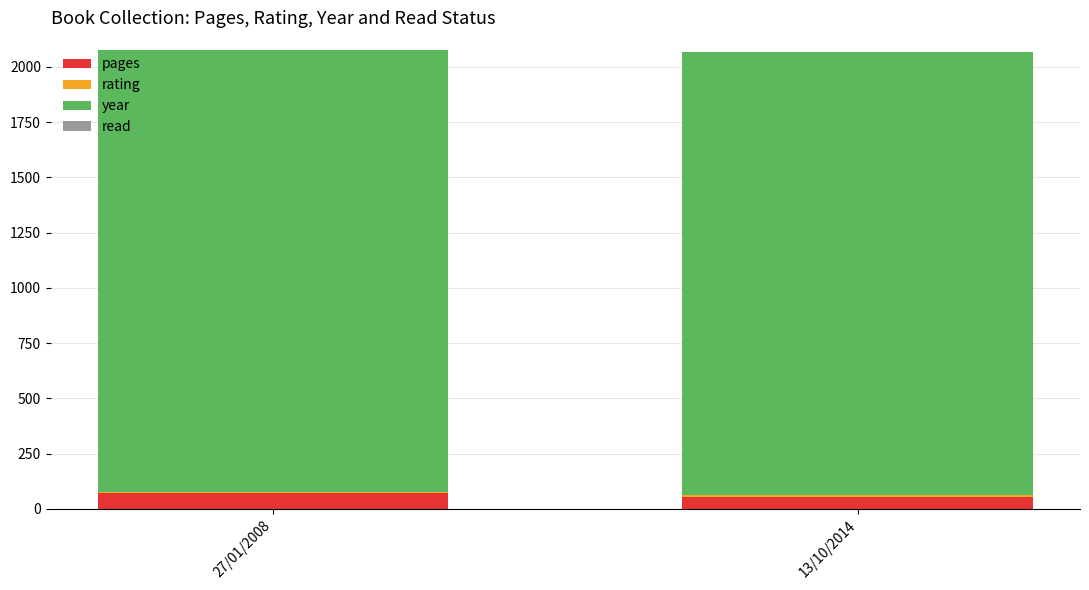

Is it true that pages equals 52 at 13/10/2014?

True